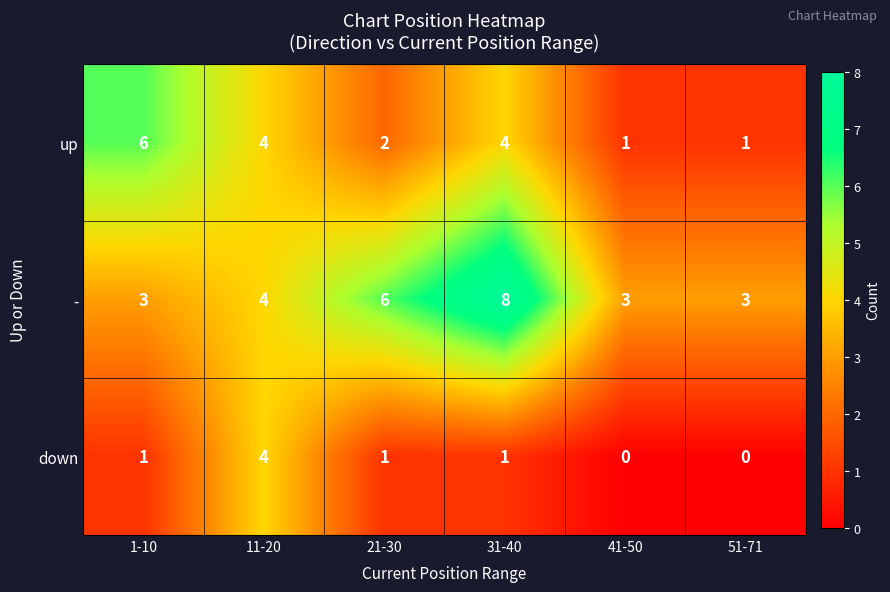

How many distinct data groups are displayed?

3